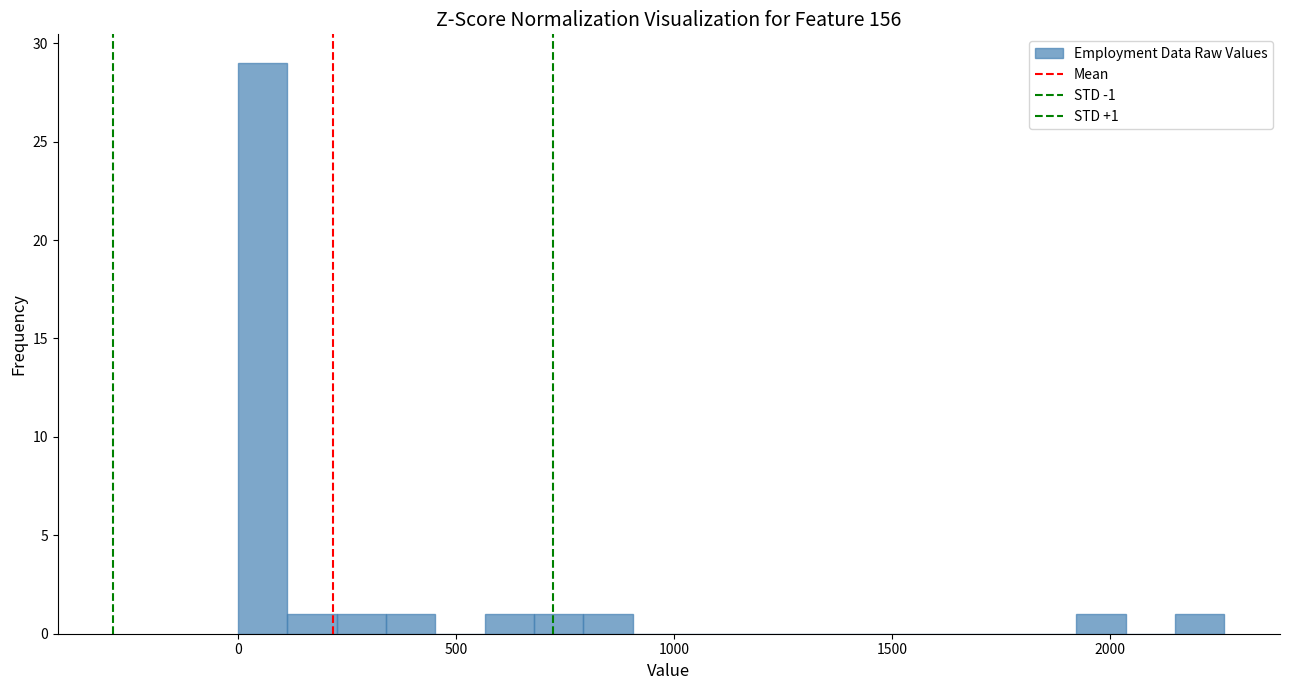

Around what value on the x-axis is the tallest bar? Give the approximate position of its centre, as read against the axis.

50